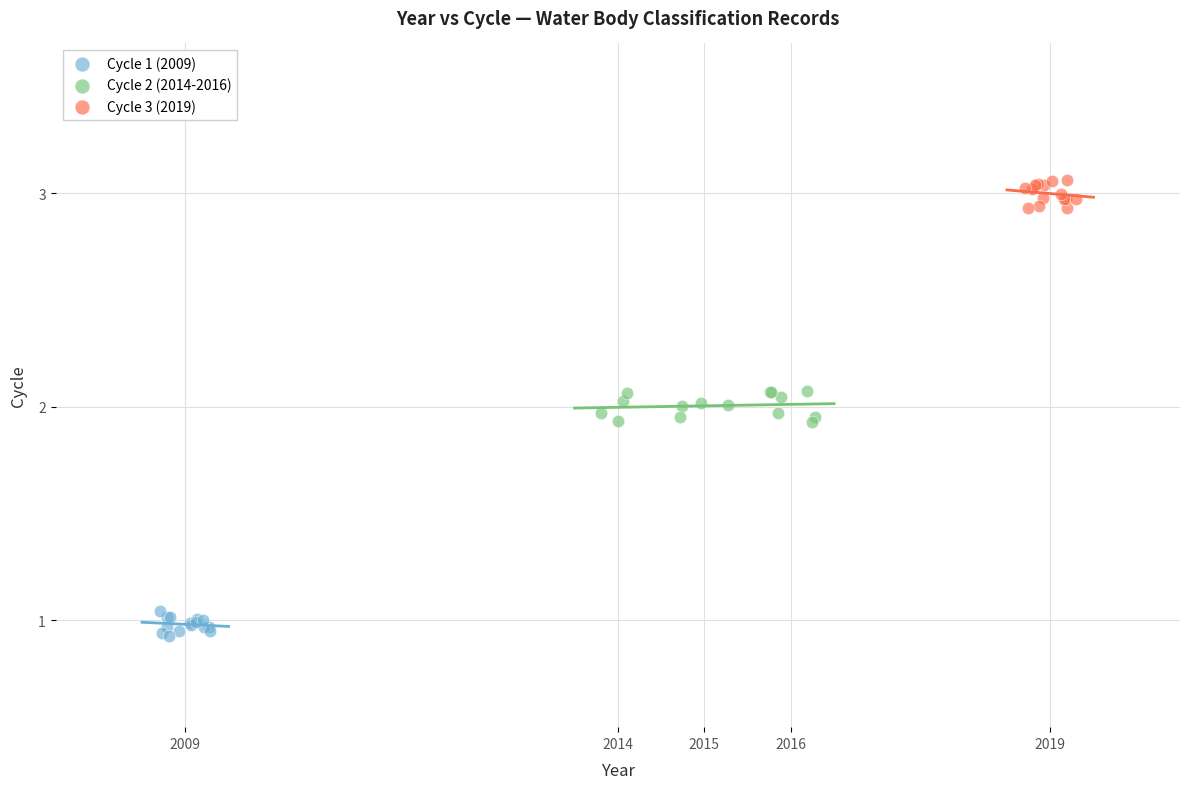

Which series reaches the maximum Y coordinate?

Cycle 3 (2019)